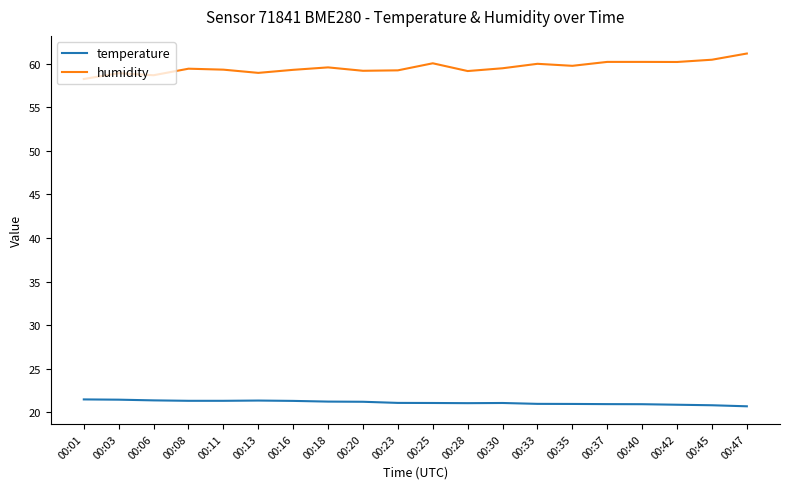

What are all the series names shown in the legend?

temperature, humidity